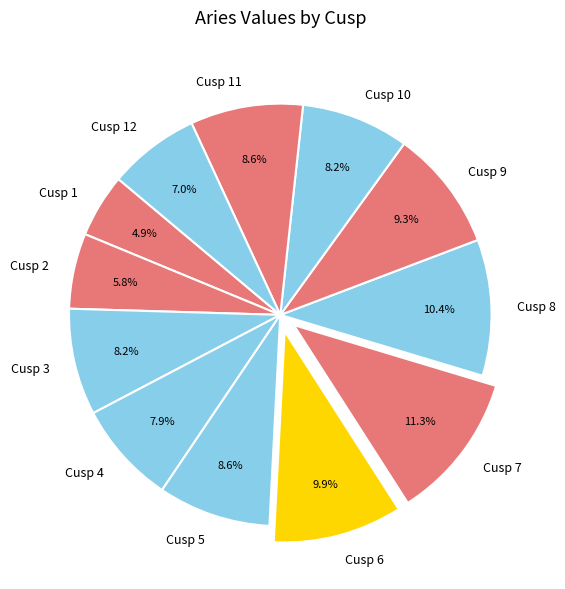

How much of the chart is everything except Cusp 9?

90.7%